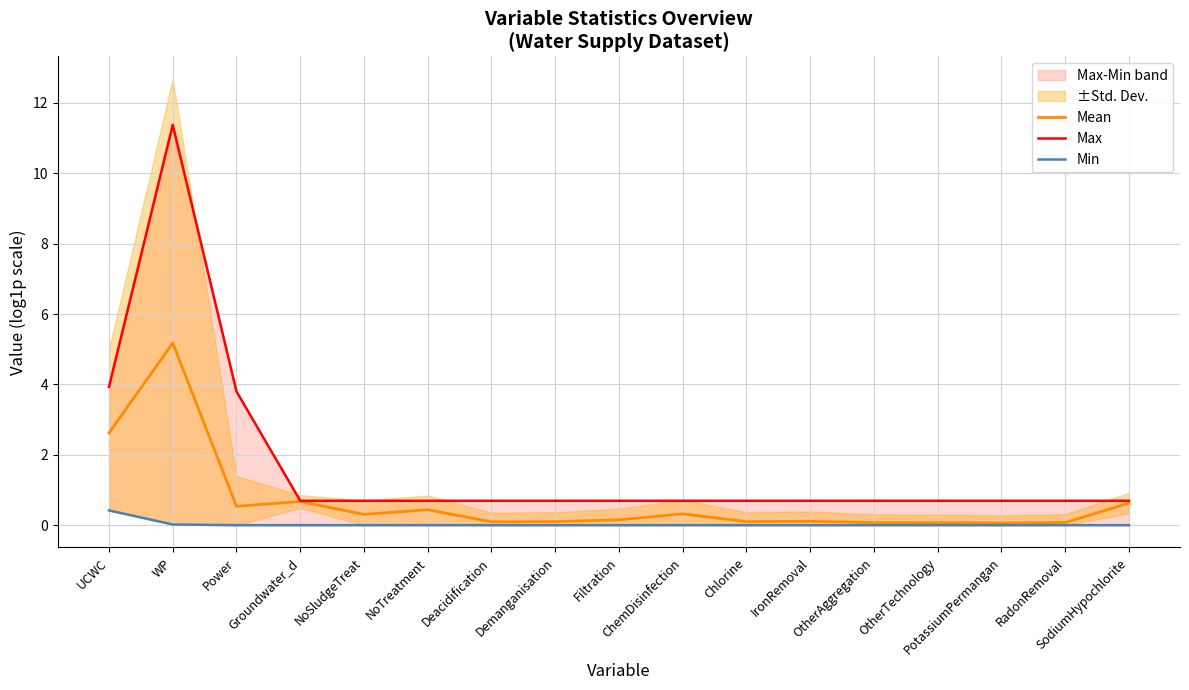

True or false: Mean and Max cross at least once.

False